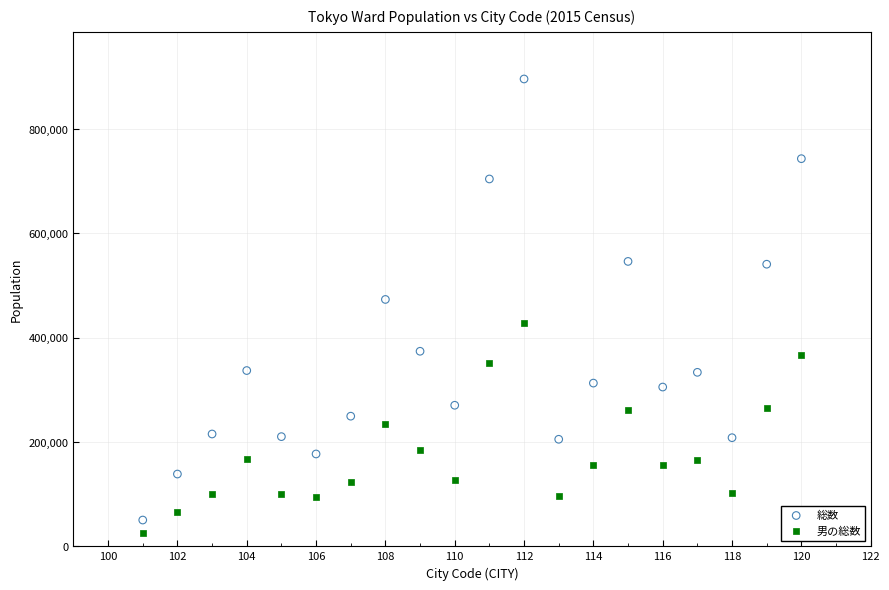

Which series reaches the minimum Y coordinate?

男の総数